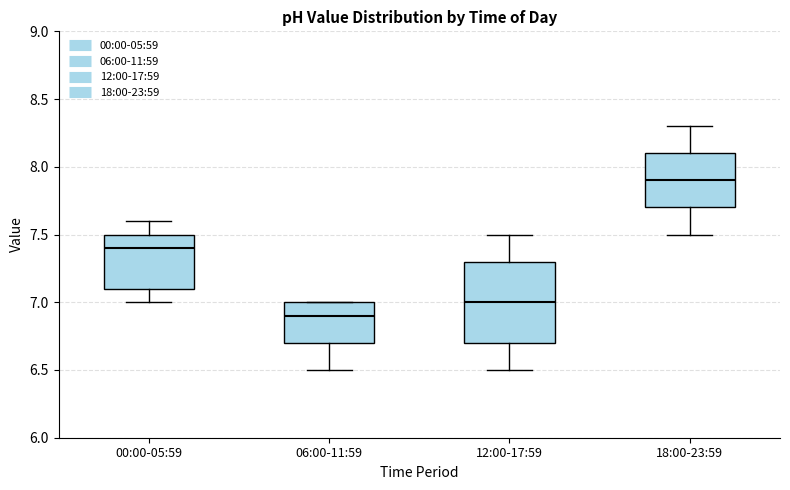

Reading left to right, read every box against the y-axis: the position of its median line, the range the box covers, and the ends of its whiskers. The values are not printed on the chart, so give them approximately, as read against the axis.

00:00-05:59: median 7.4, box 7.1 to 7.5, whiskers 7.0 to 7.6
06:00-11:59: median 6.9, box 6.7 to 7.0, whiskers 6.5 to 7.0
12:00-17:59: median 7.0, box 6.7 to 7.3, whiskers 6.5 to 7.5
18:00-23:59: median 7.9, box 7.7 to 8.1, whiskers 7.5 to 8.3